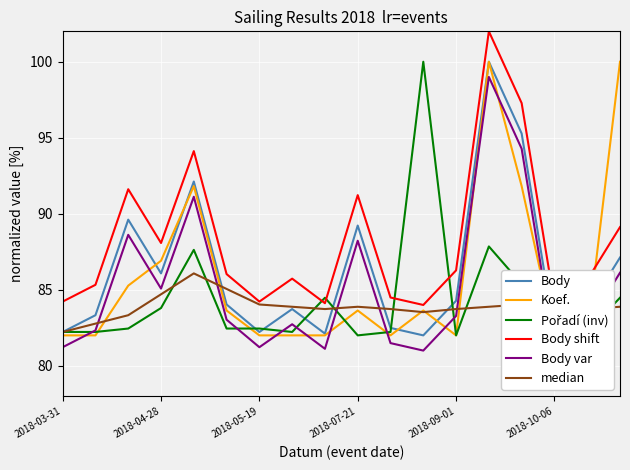

How many interior local peaks does the Koef. series have?

4